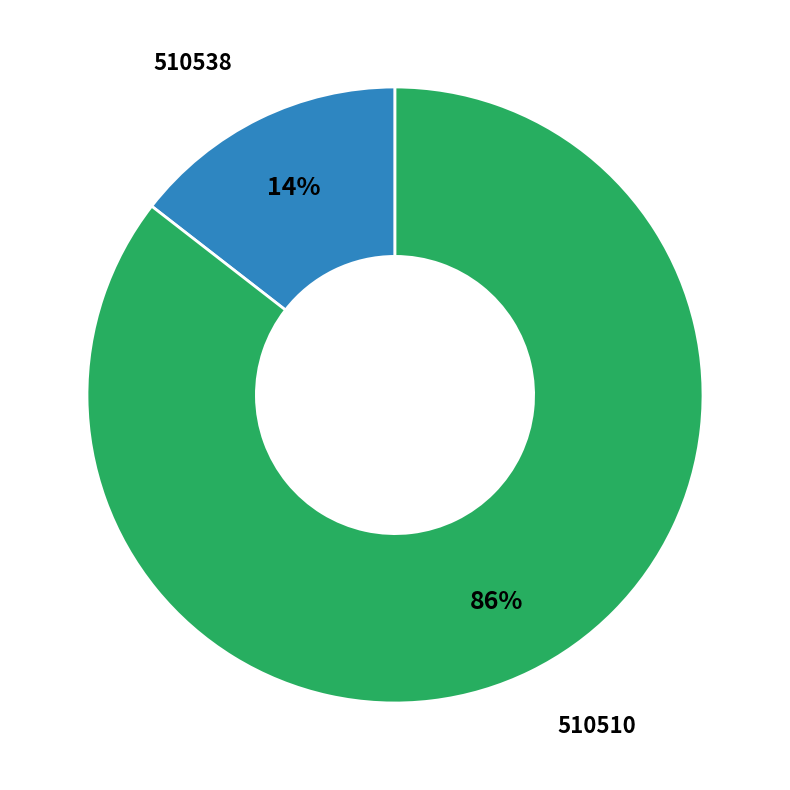

To the nearest percent, what is the average slice percentage?

50%